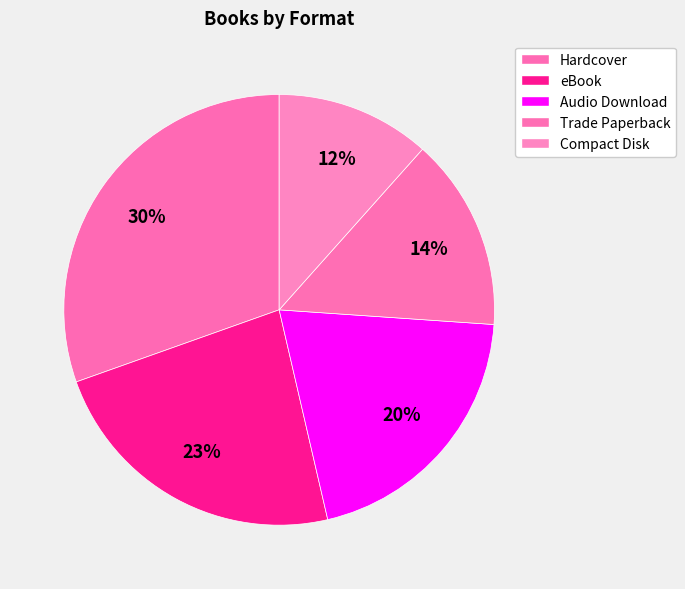

Combined, do Compact Disk and eBook account for over 50%?

No